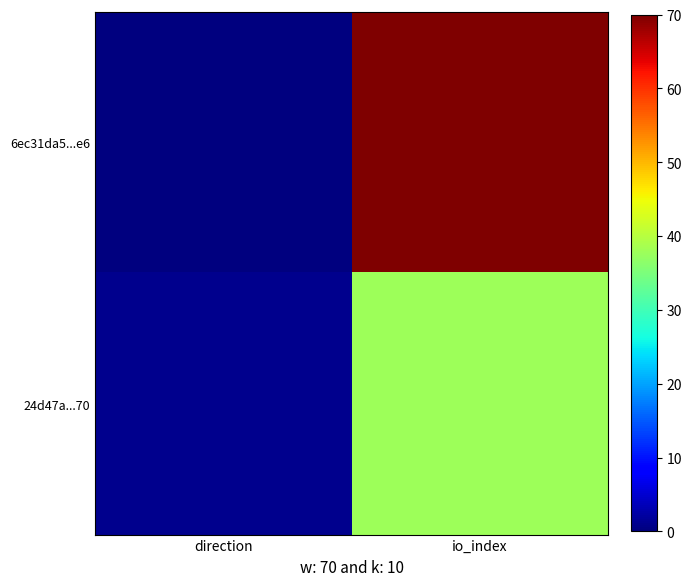

List the series in order of their overall mean, highest first.

6ec31da5...e6, 24d47a...70